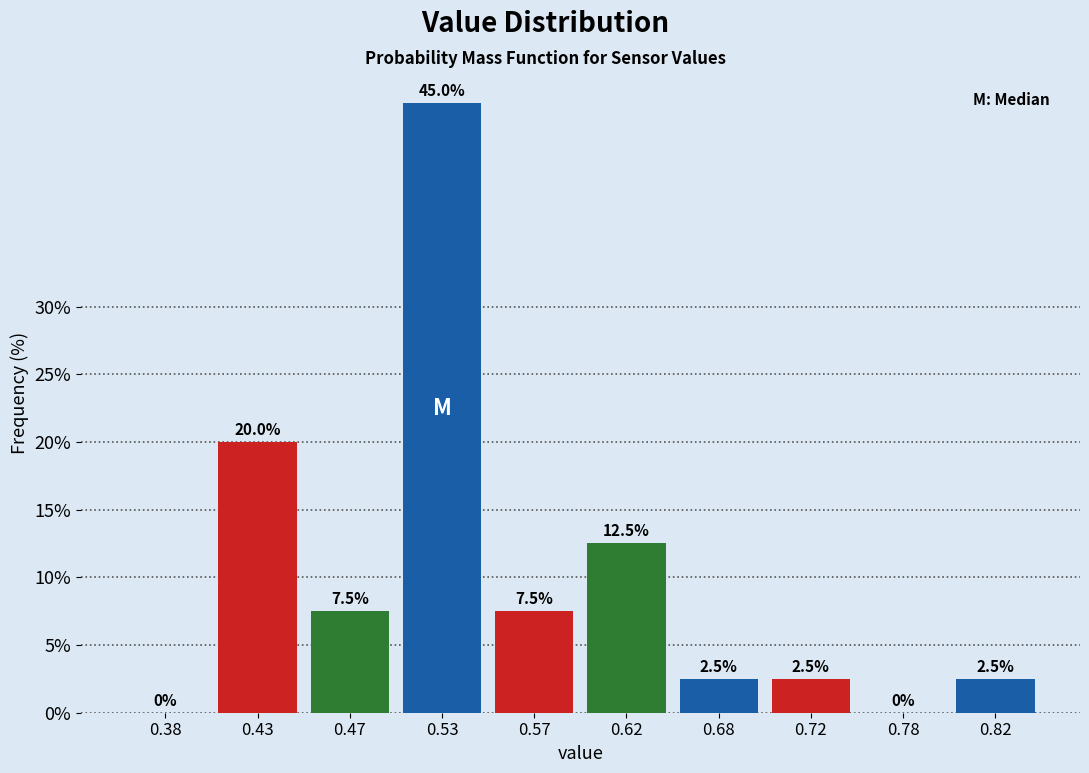

Reading left to right, list every bar in this chart as the range it spans on the x-axis followed by its height.

0.35 to 0.40: 0.0
0.40 to 0.45: 20.0
0.45 to 0.50: 7.5
0.50 to 0.55: 45.0
0.55 to 0.60: 7.5
0.60 to 0.65: 12.5
0.65 to 0.70: 2.5
0.70 to 0.75: 2.5
0.75 to 0.80: 0.0
0.80 to 0.85: 2.5